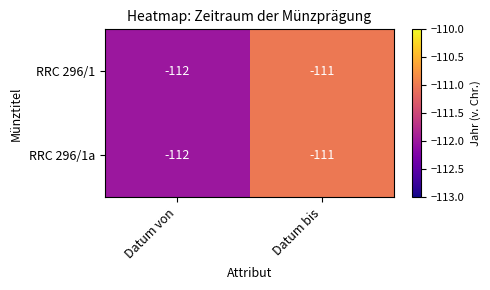

How many categories are shown in the chart?

2